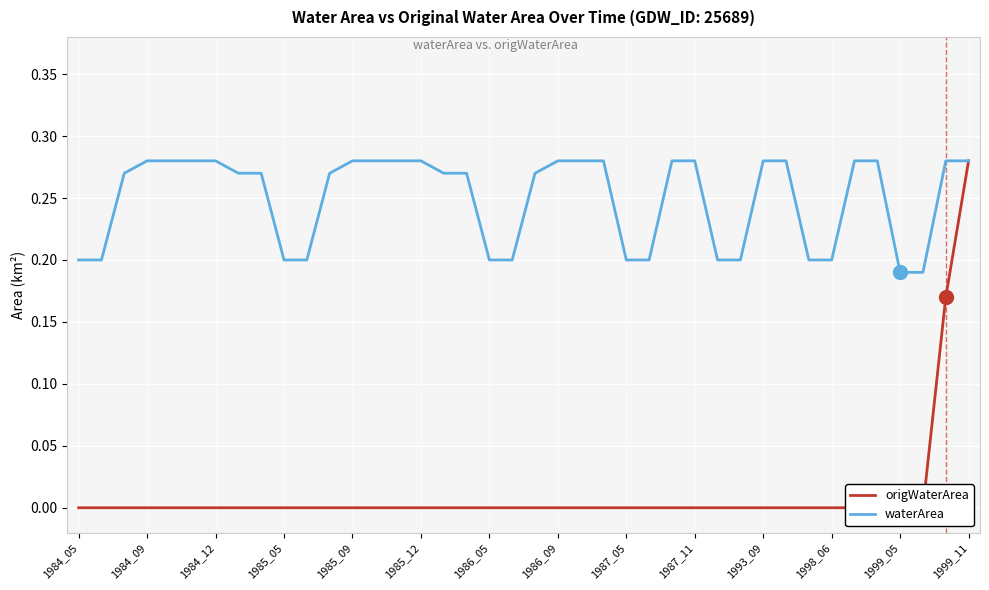

Rank the series by their maximum value, from highest to lowest.

origWaterArea, waterArea